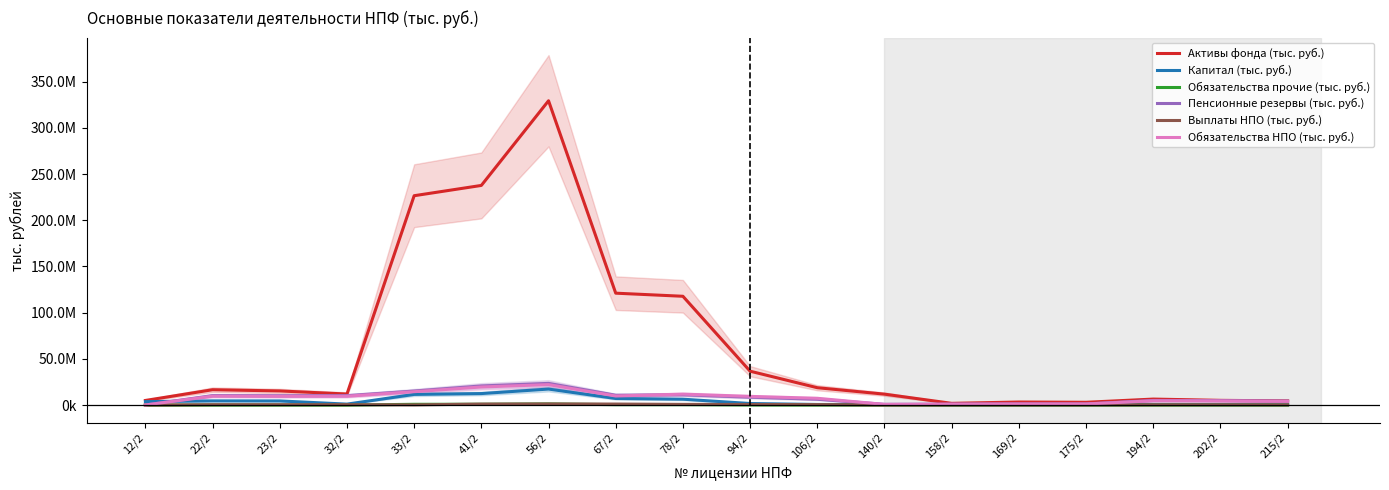

Reading right to left, extract all data points from this chart.

Активы фонда (тыс. руб.): 4558507.2	5159221.9	6526101.5	3061391.5	3354451.7	1923904.3	11866846.3	18824606.7	36708934.4	117773286.3	121127926.7	329336099.1	237714588.1	226583348.4	11991622.2	15335638.1	16651500.7	5035775.8
Капитал (тыс. руб.): 461664.2	573742.1	726978.4	446228.9	447779.6	286202.3	594844.4	698557.5	1736924.1	6397406.5	7168124.8	17372412.1	12496426.1	11582116.7	1073963.2	4520913.8	4584640.0	3776327.0
Обязательства прочие (тыс. руб.): 13334.8	16421.5	21544.4	20895.7	21515.9	15591.7	52917.5	81362.0	165976.8	484010.7	493688.0	1282342.7	917881.7	876476.3	19058.9	23199.6	33888.3	17239.2
Пенсионные резервы (тыс. руб.): 4333307.0	4852439.8	5060881.5	1330223.2	1335195.3	1074766.8	846651.4	6333645.7	8559445.6	11185848.5	10688622.9	23516068.8	20742377.5	15230763.9	10269421.6	10138496.5	10300642.2	164405.6
Выплаты НПО (тыс. руб.): 242935.7	329789.6	348558.5	177369.2	131664.2	114667.4	86583.7	570733.2	685006.1	796995.2	1152432.3	1247720.1	1119895.2	239159.6	505364.4	480647.4	488029.0	7562.7
Обязательства НПО (тыс. руб.): 4083508.1	4569058.4	4702283.1	1189993.7	1204512.8	1016762.6	777143.0	7397836.3	9452122.0	11889165.0	9859173.5	22185130.2	19618430.4	14528421.2	9636656.5	9529581.1	9679185.9	150366.7